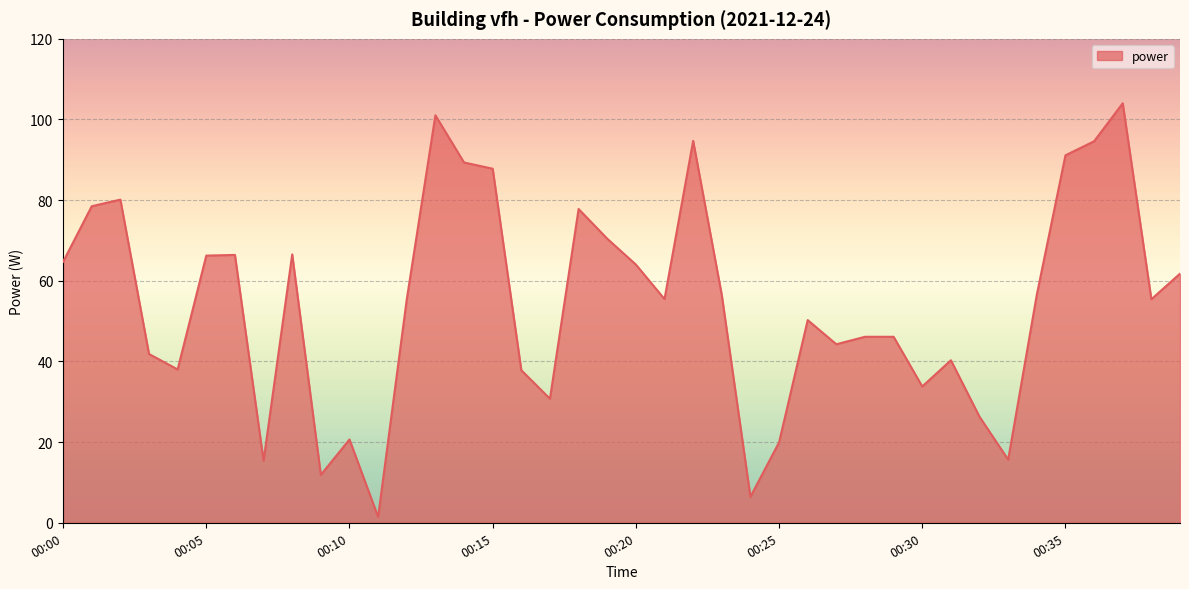

What is the maximum value shown in the chart?

104.0